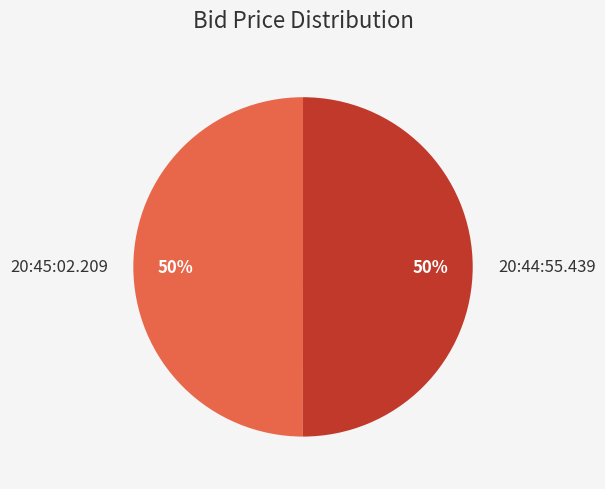

To the nearest percent, what is the average slice percentage?

50%